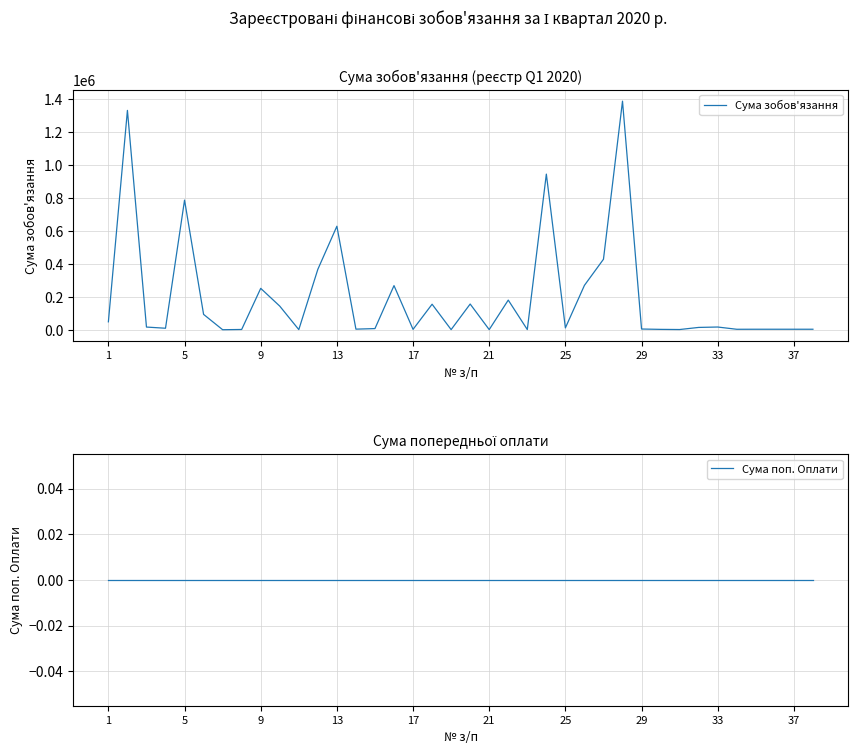

Count the number of categories in the chart.

38